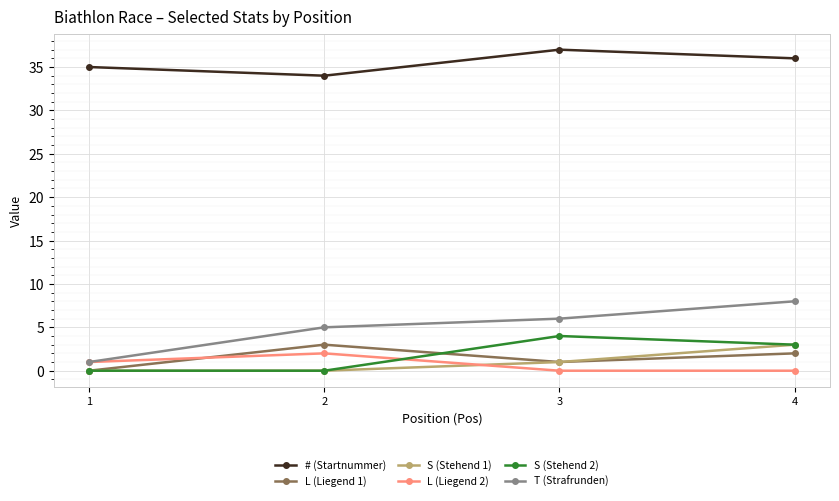

True or false: # (Startnummer) and L (Liegend 1) intersect in this chart.

False